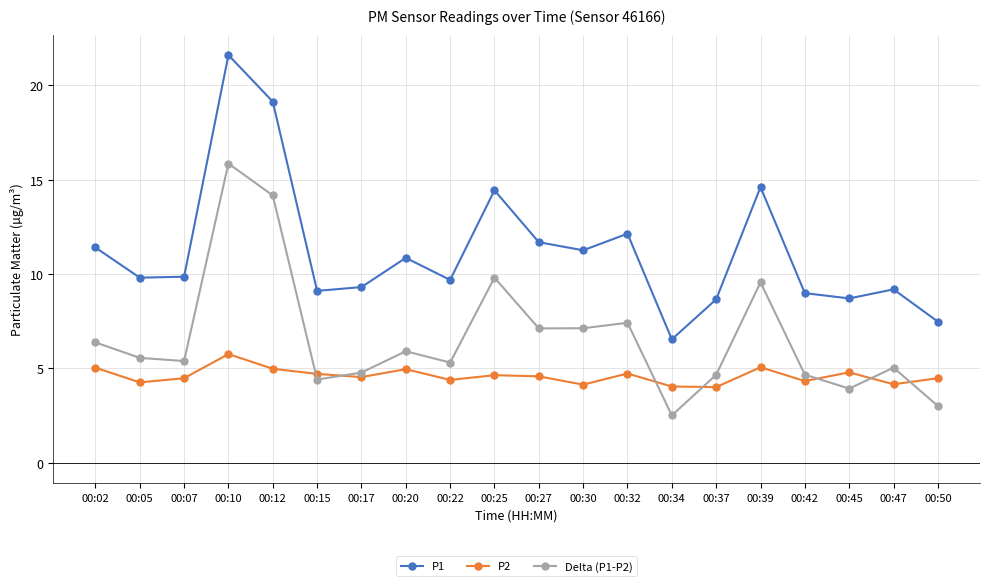

List the series in order of their peak value, highest first.

P1, Delta (P1-P2), P2